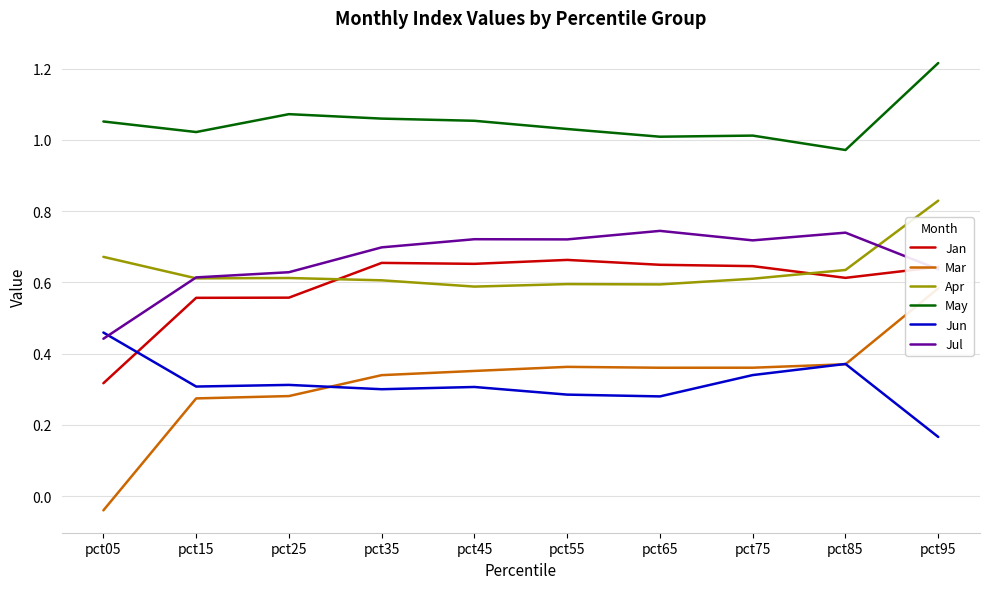

At which category is the sum across all series the highest?

pct95